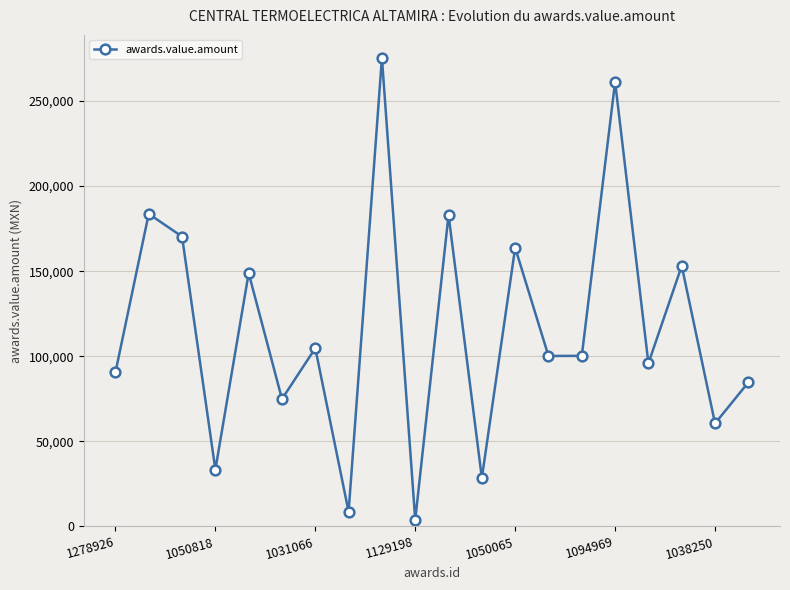

How many interior local peaks (higher than both neighbors) does the data have?

8